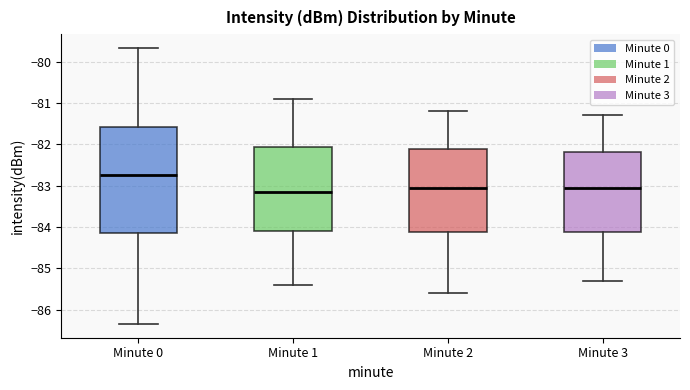

Which box has the lowest median line?

Minute 1